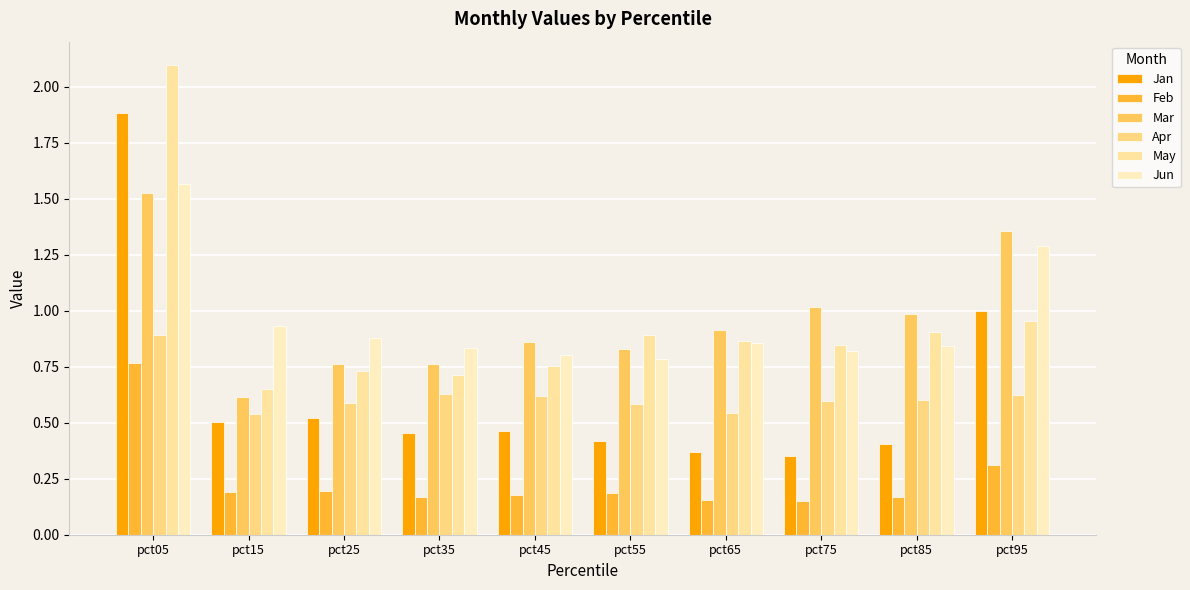

Count the number of categories in the chart.

10